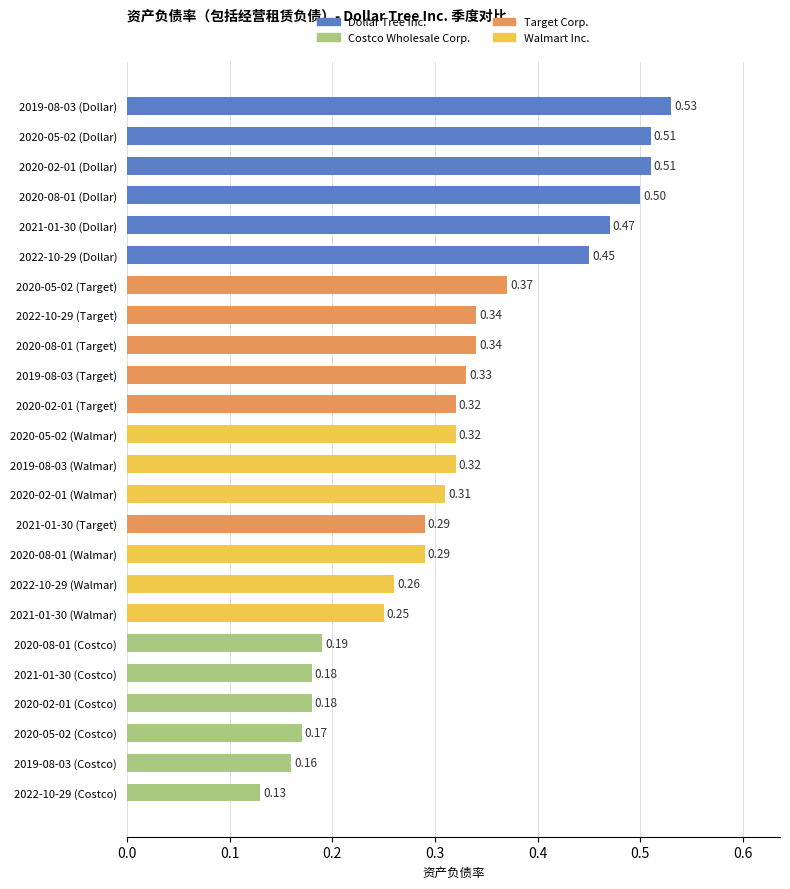

Which has a higher value, 2021-01-30 (Dollar) or 2022-10-29 (Dollar)?

2021-01-30 (Dollar)